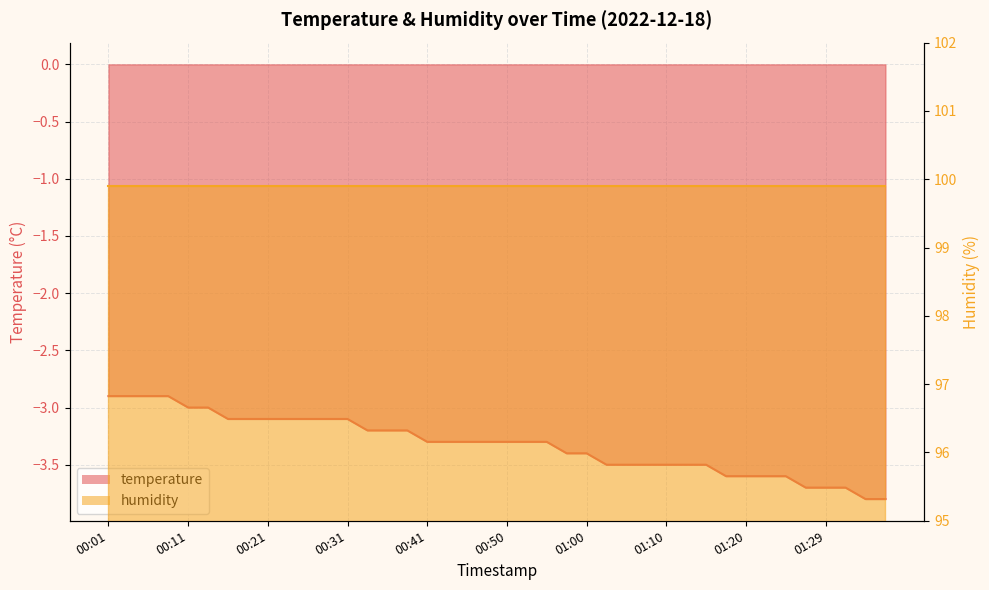

Is it true that the value at 01:32 is -3.7?

True